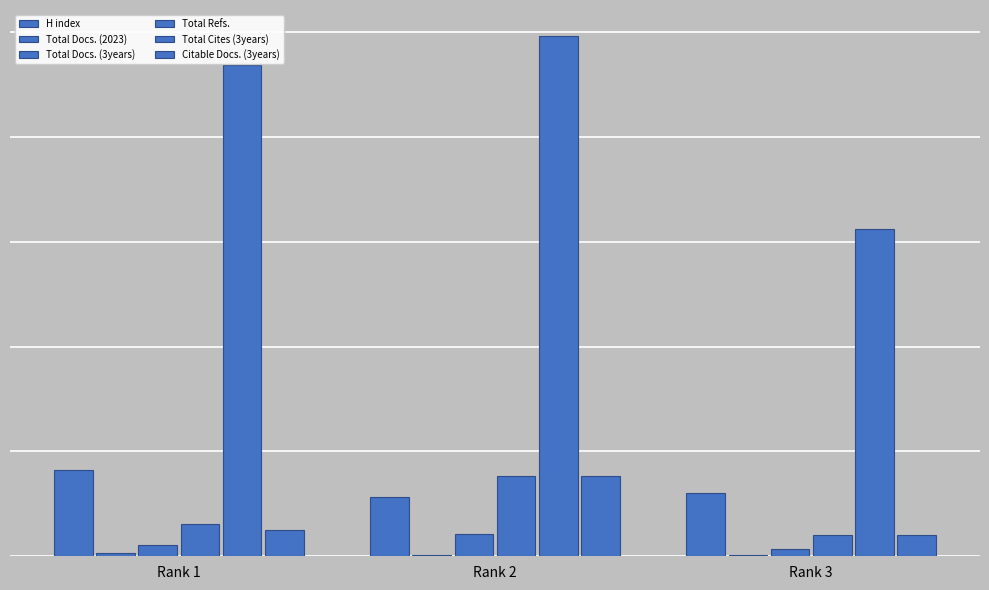

Which series has the largest range (max minus min)?

Total Cites (3years)